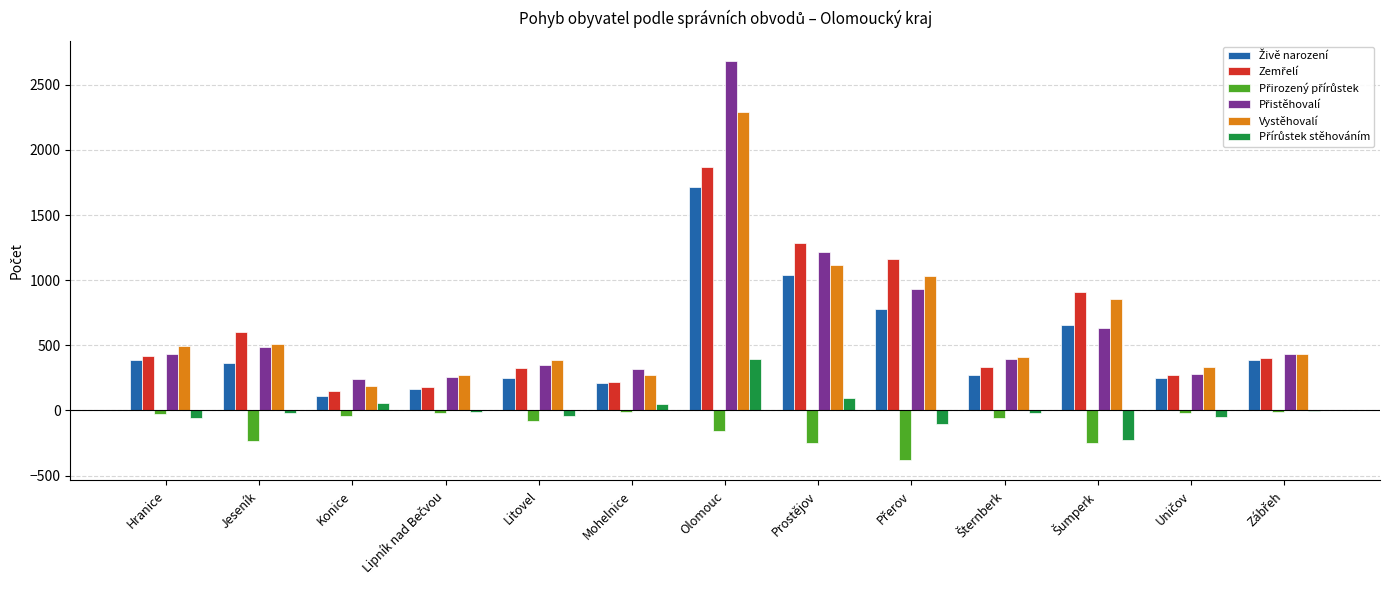

What is the maximum value for Vystěhovalí?

2290